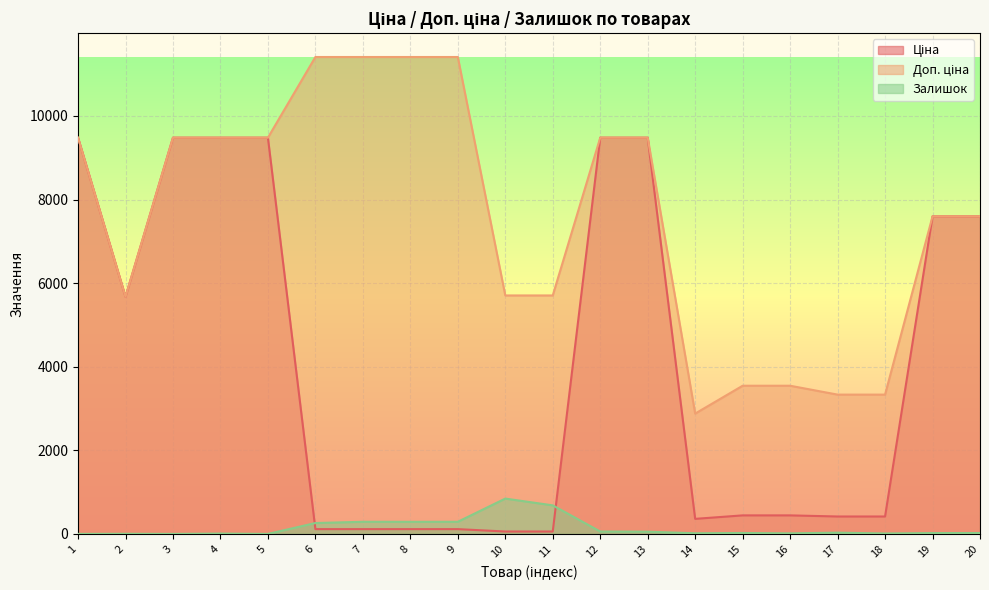

Is it true that Ціна equals 199.8 at 6?

False